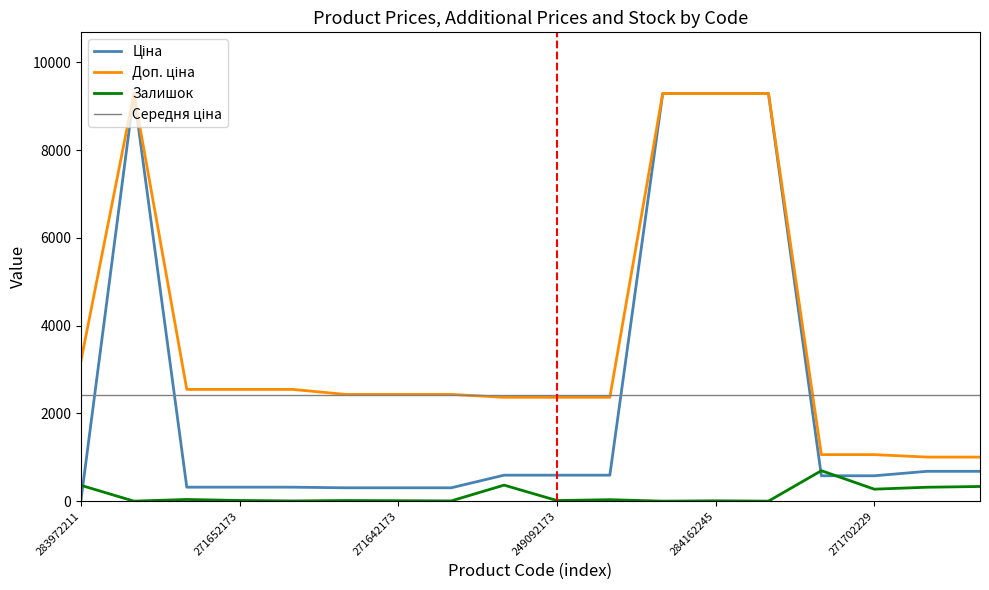

True or false: Доп. ціна and Залишок cross at least once.

False